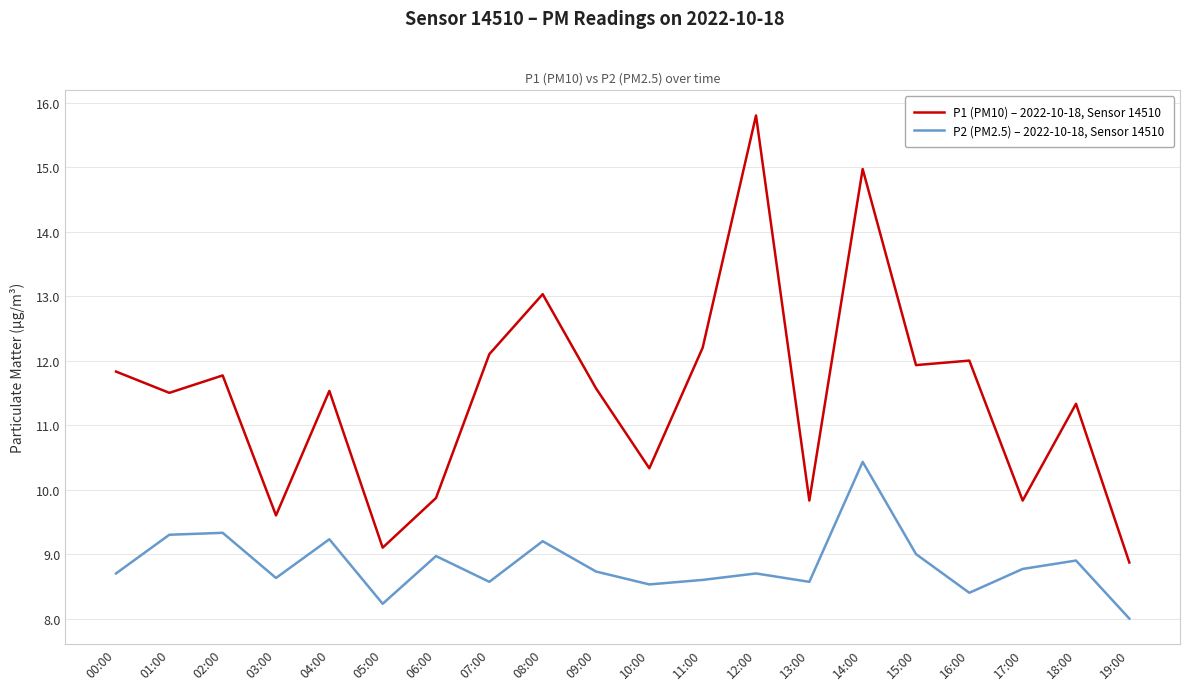

True or false: P1 (PM10) – 2022-10-18, Sensor 14510 has a value of 15.0 at 14:00.

True